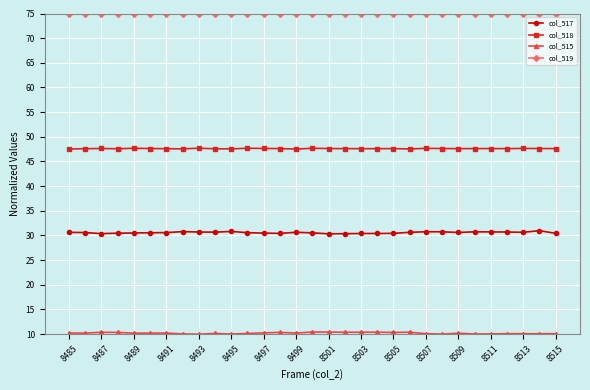

At how many categories does at least one series exceed 52?

31